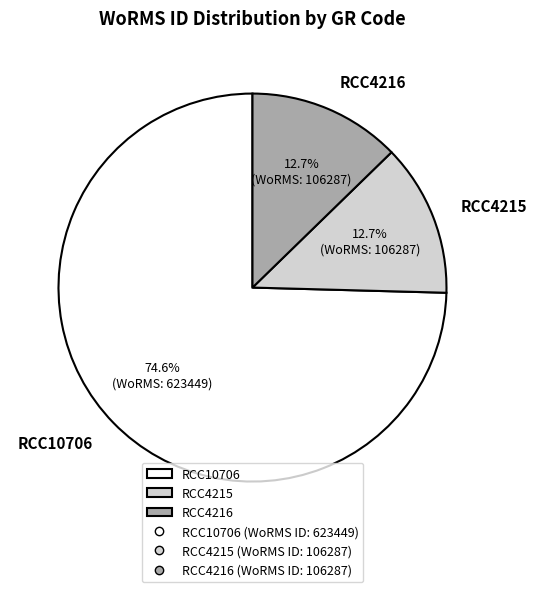

What percentage is the RCC4215 slice, to the nearest percent?

13%